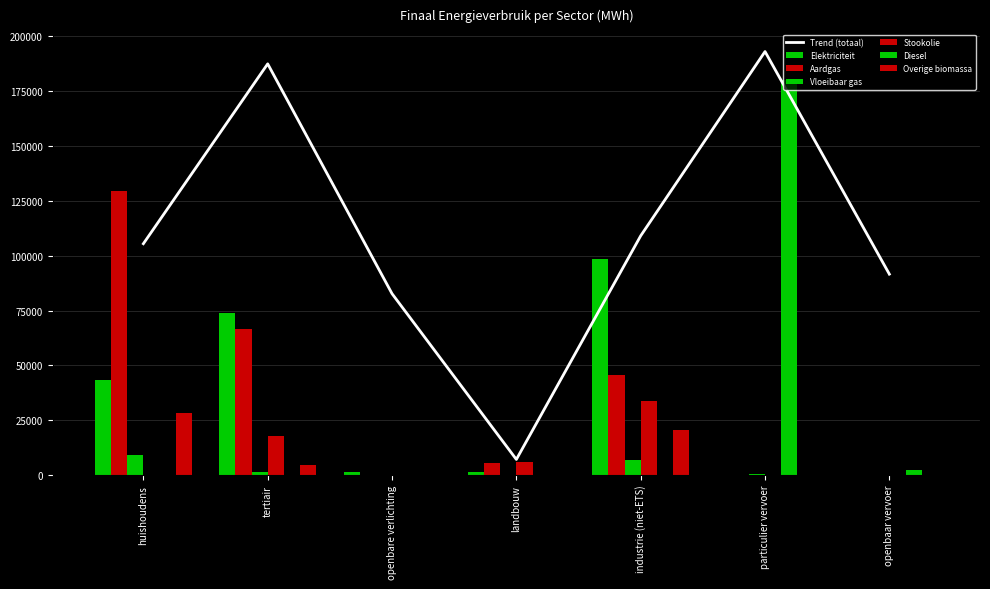

The Aardgas series shows 5464.1 at landbouw. True or false?

True